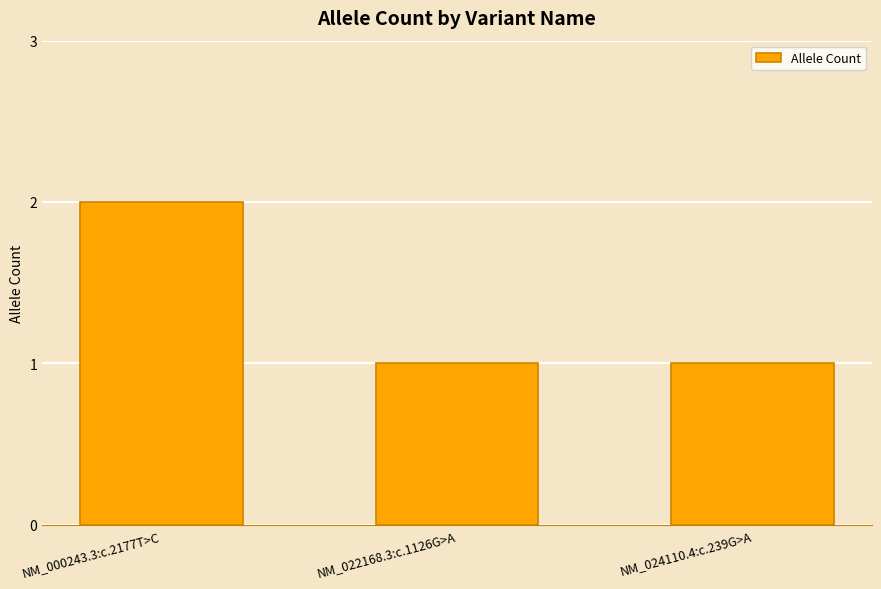

Between NM_022168.3:c.1126G>A and NM_000243.3:c.2177T>C, which is larger?

NM_000243.3:c.2177T>C